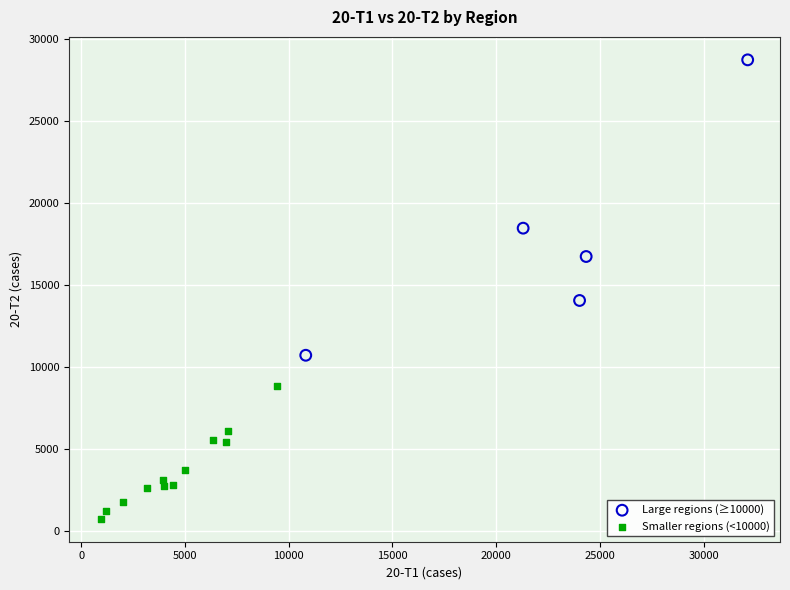

What are all the series names shown in the legend?

Large regions (≥10000), Smaller regions (<10000)